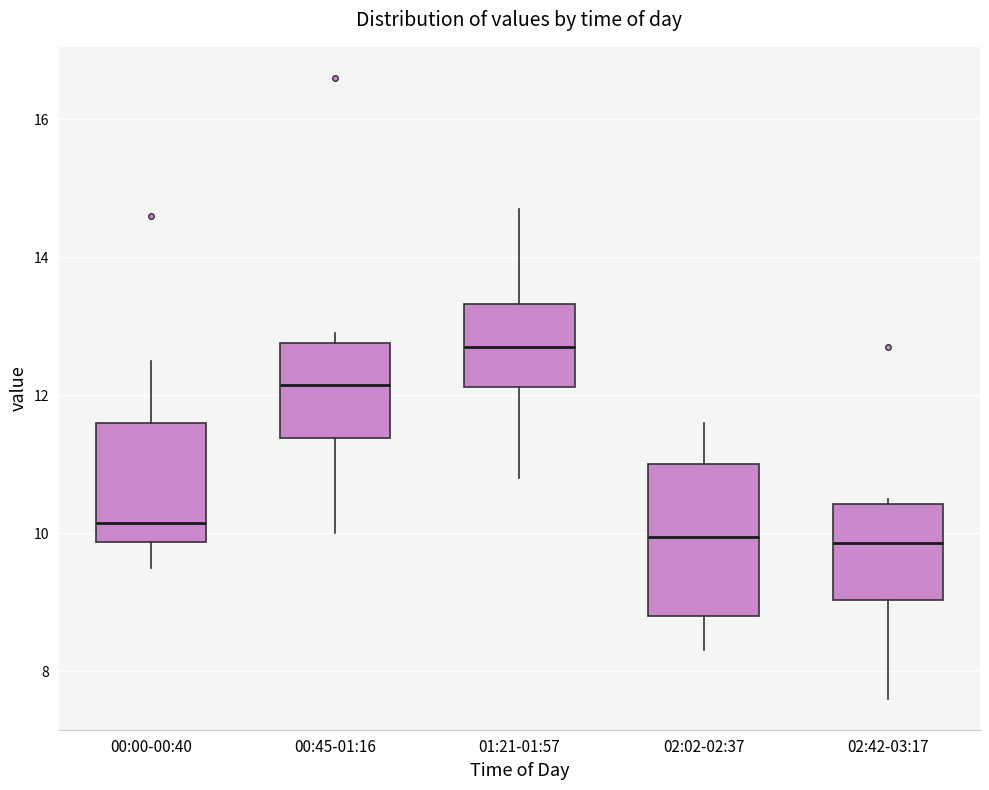

Which box is the tallest, from its lower edge to its upper edge?

02:02-02:37